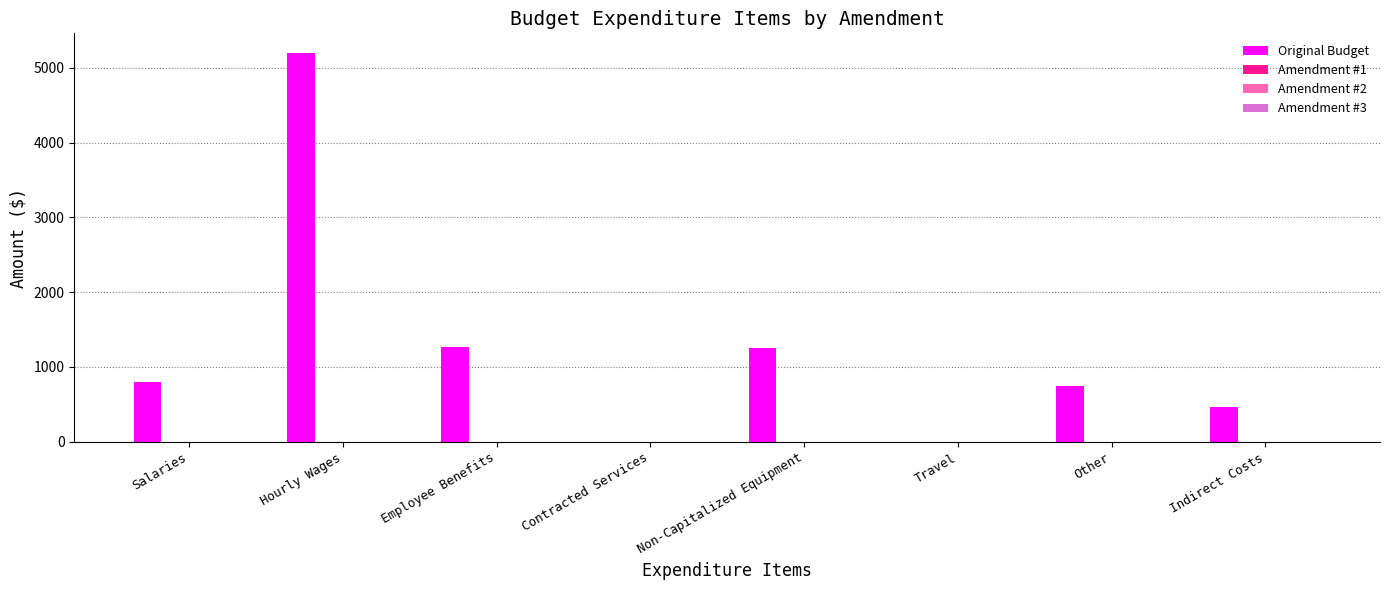

What is the greatest value displayed?

5200.0